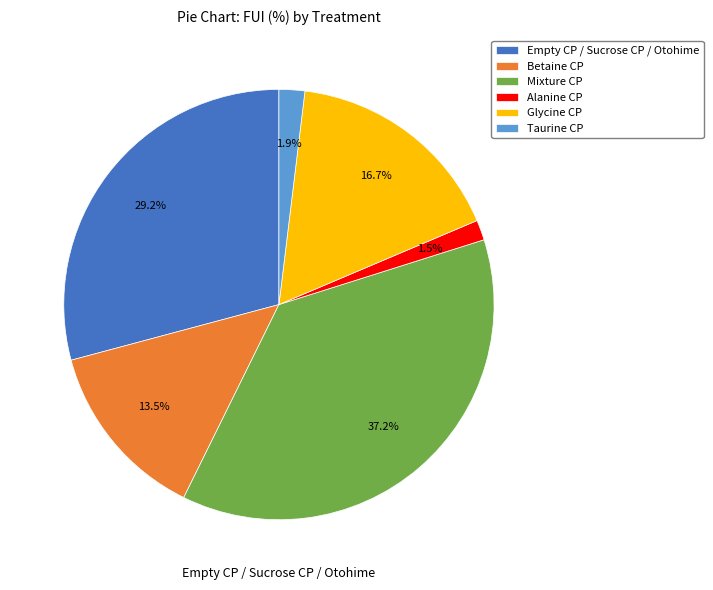

Which category has the biggest portion of the pie?

Mixture CP